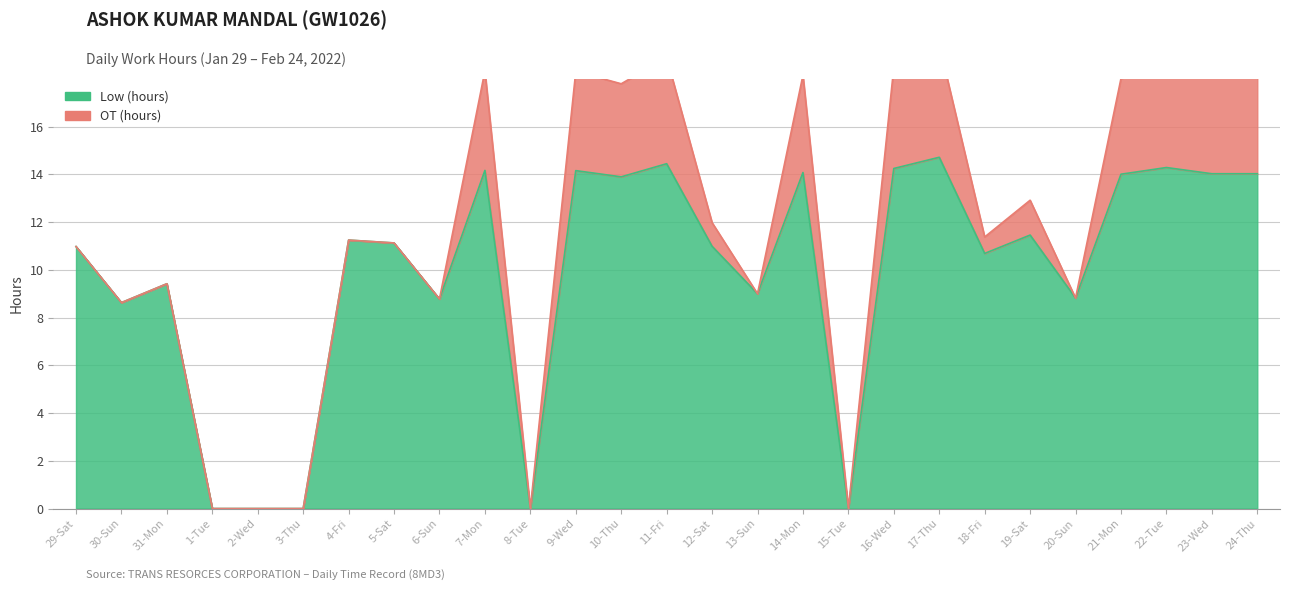

True or false: there are more than 1 points higher than both neighbors.

True